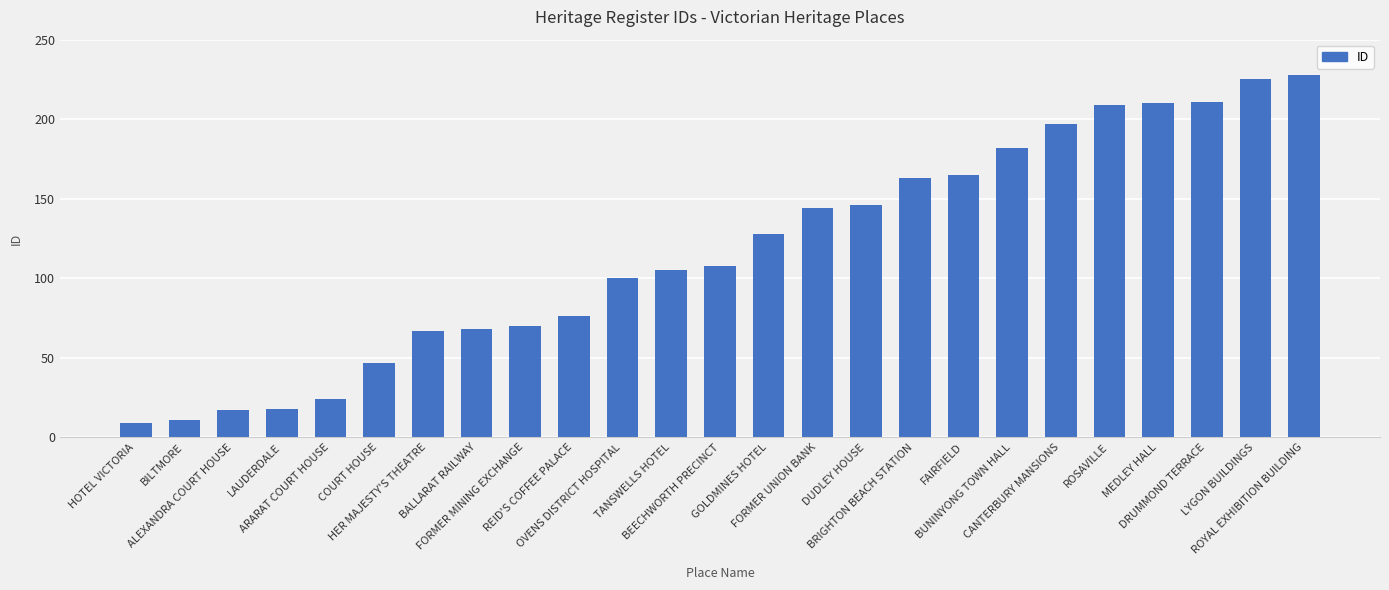

Does the chart contain stacked bars?

No